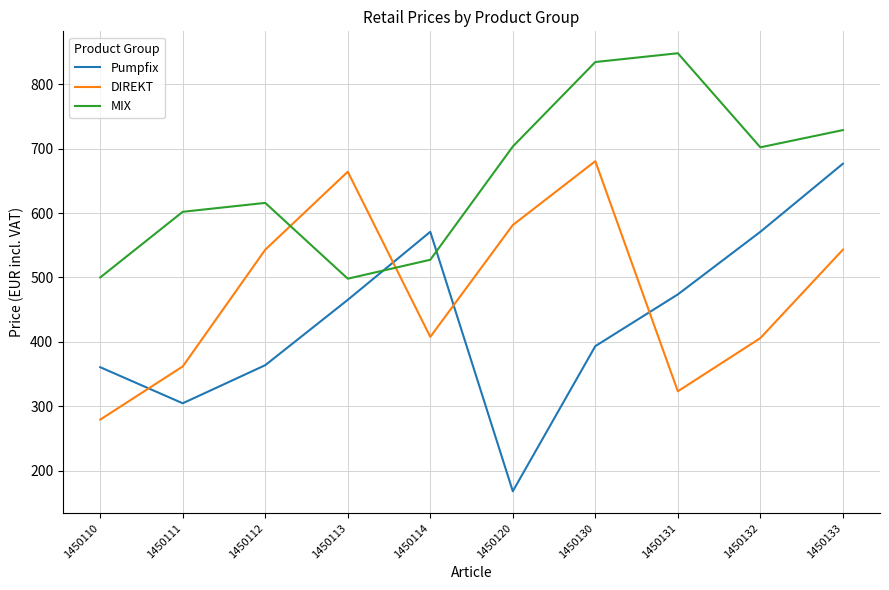

Which series has the largest total across all categories?

MIX